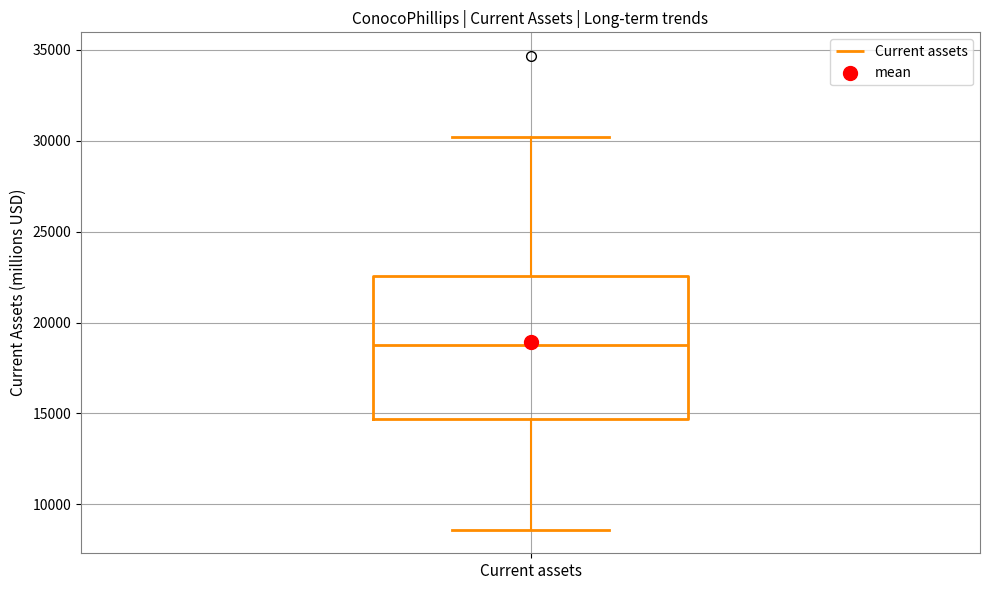

Where is the upper edge of the box for Current assets on the y-axis? The values are not printed on the chart, so give them approximately, as read against the axis.

22500